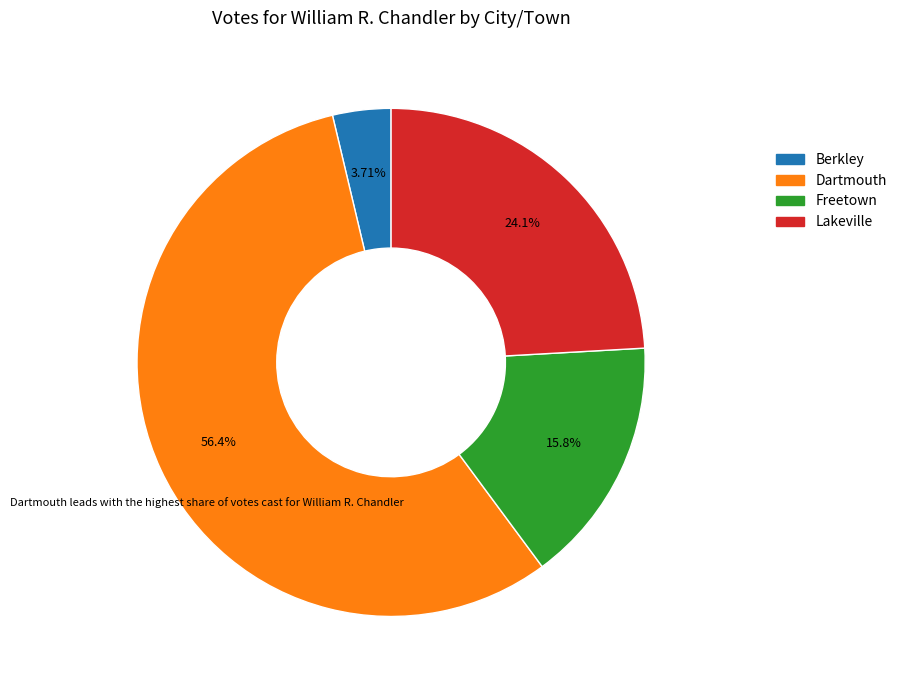

Between Freetown and Lakeville, which is larger?

Lakeville